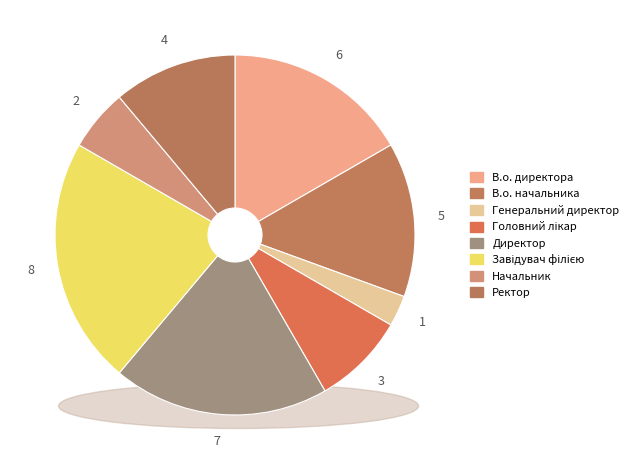

The В.о. директора slice represents 3% of the pie. True or false?

False